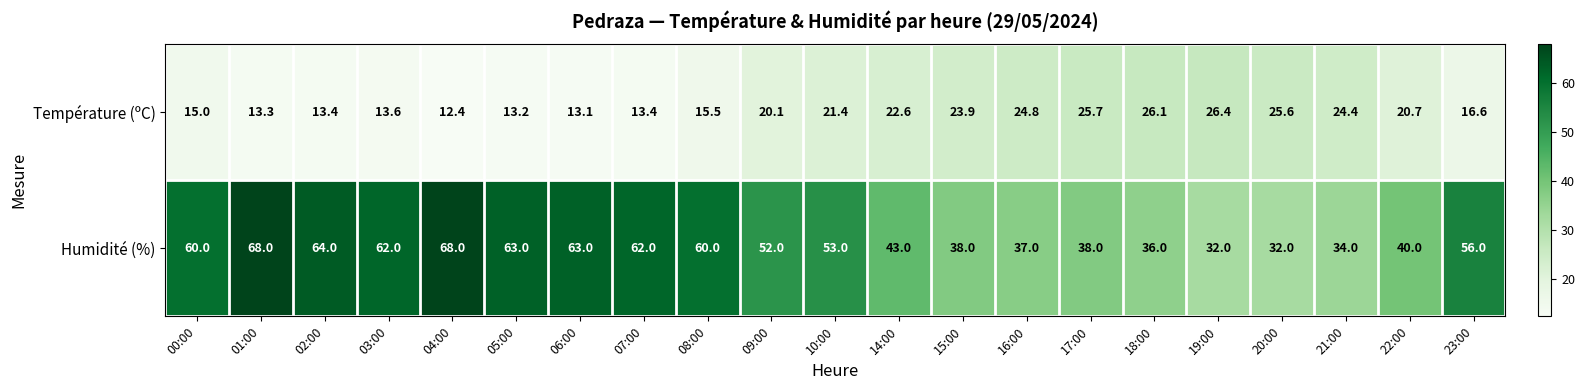

What value does the Humidité (%) series have at 03:00?

62.0